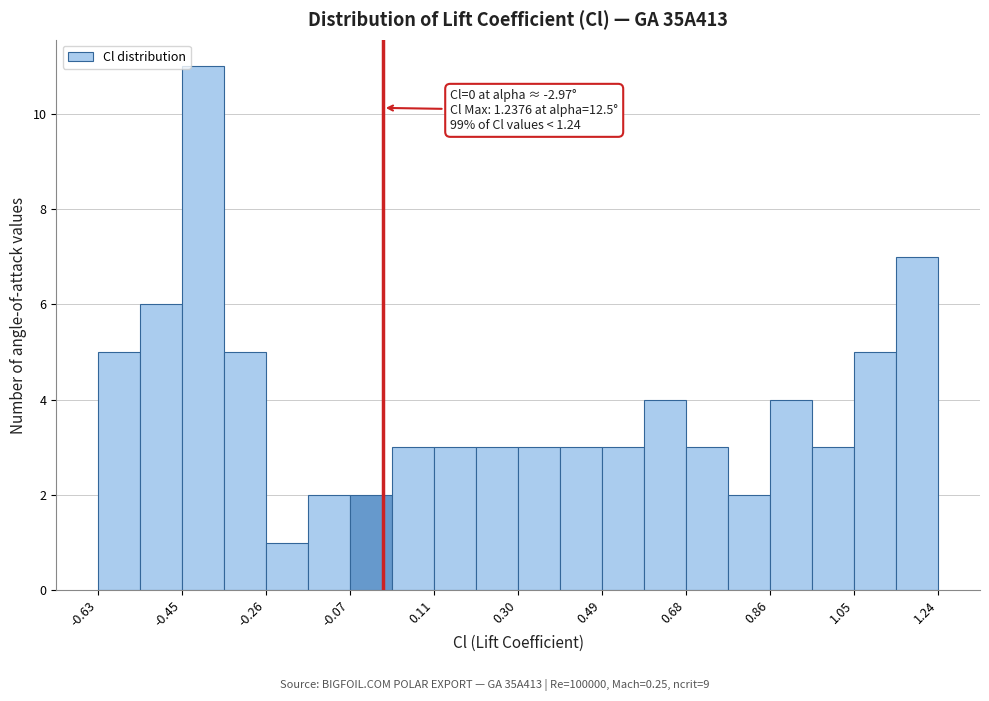

Over which range of the x-axis is the bar tallest?

-0.44 to -0.36